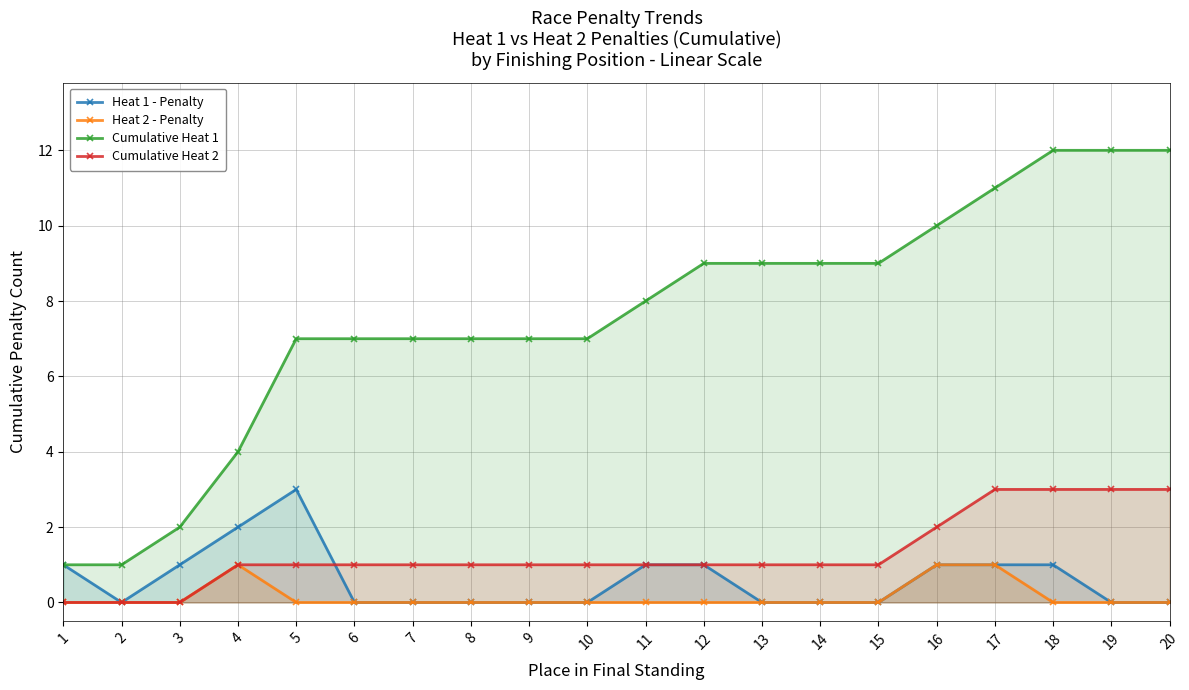

Rank the series at 14 from highest to lowest value.

Cumulative Heat 1, Cumulative Heat 2, Heat 1 - Penalty, Heat 2 - Penalty